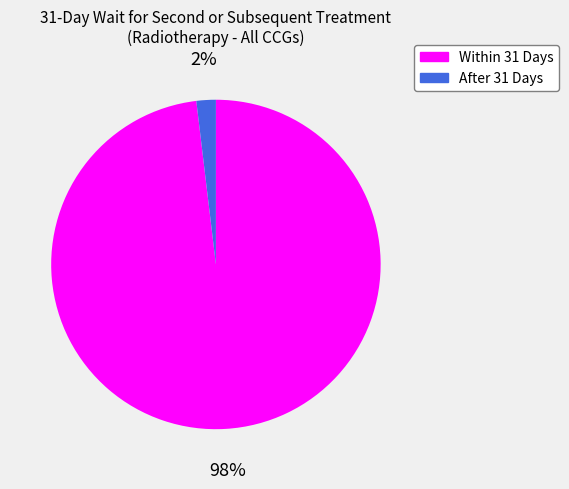

Rank the categories by value from highest to lowest.

Within 31 Days, After 31 Days